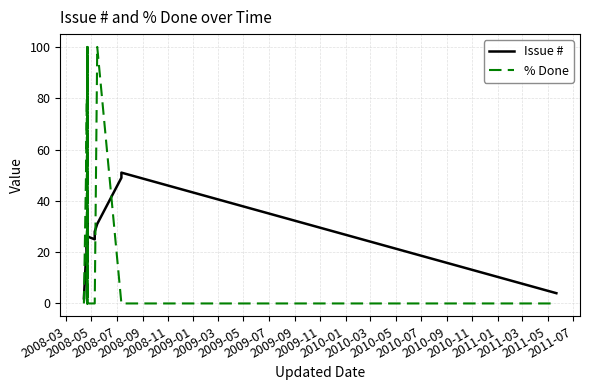

Which series has the largest total across all categories?

% Done